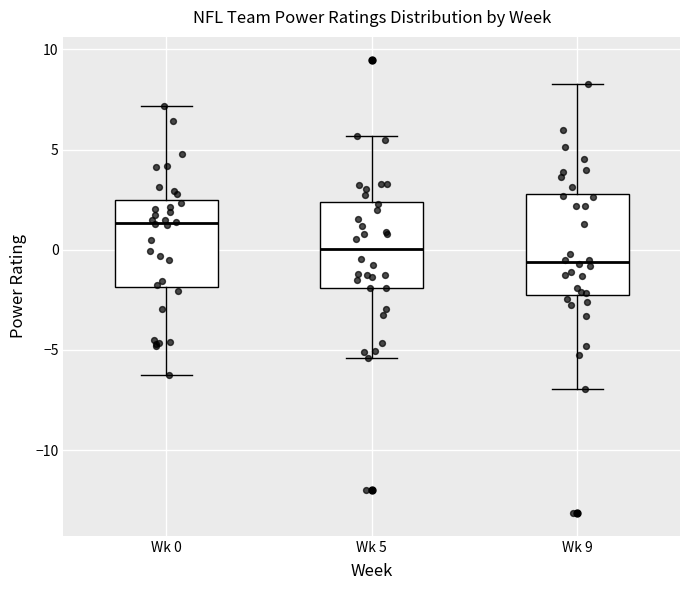

Reading left to right, transcribe this box plot: for each box, give where its median line is, the range the box spans, and where its two whiskers end, as read against the y-axis. The values are not printed on the chart, so give them approximately, as read against the axis.

Wk 0: median 1.5, box -2.0 to 2.5, whiskers -6.5 to 7.0
Wk 5: median 0.0, box -2.0 to 2.5, whiskers -5.5 to 5.5
Wk 9: median -0.5, box -2.0 to 3.0, whiskers -7.0 to 8.5